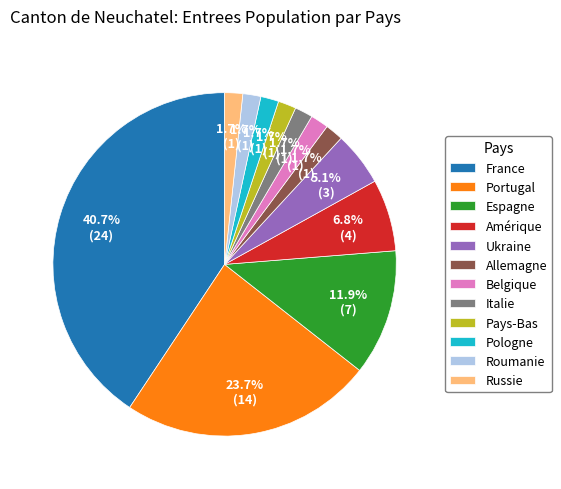

Combined, what portion of the pie is Amérique and France?

47.5%